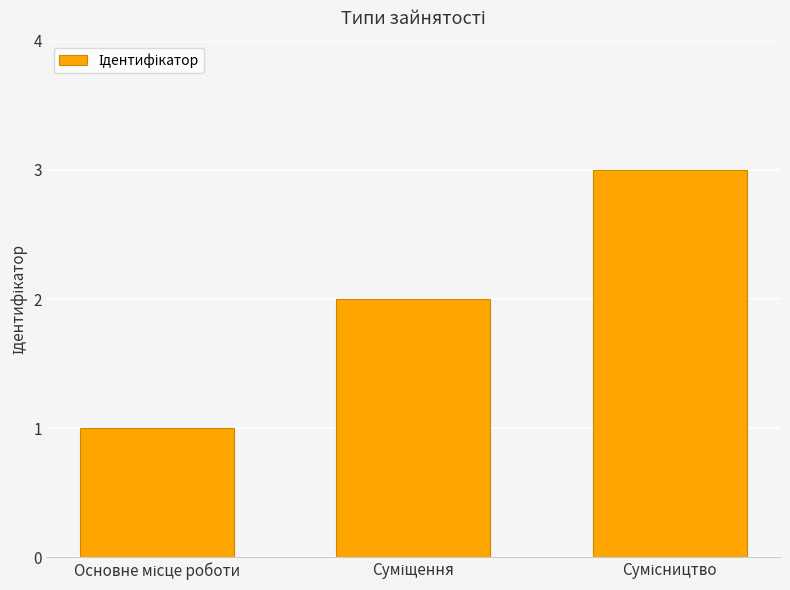

What is the sum of all values?

6